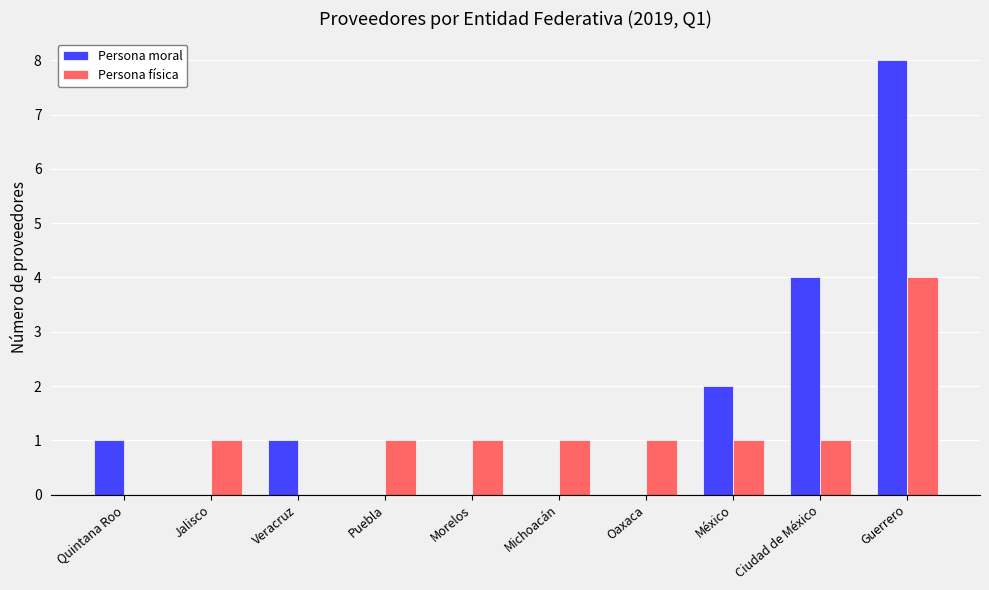

What is the sum of all Persona física values?

11